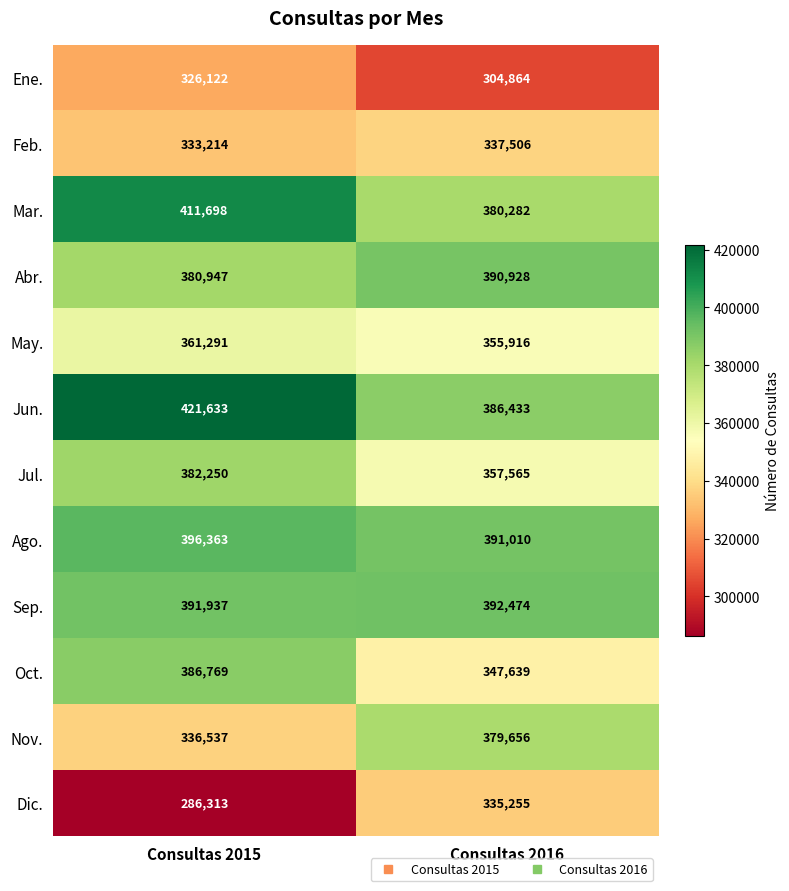

At which label is Abr. closest to 385937?

Consultas 2015